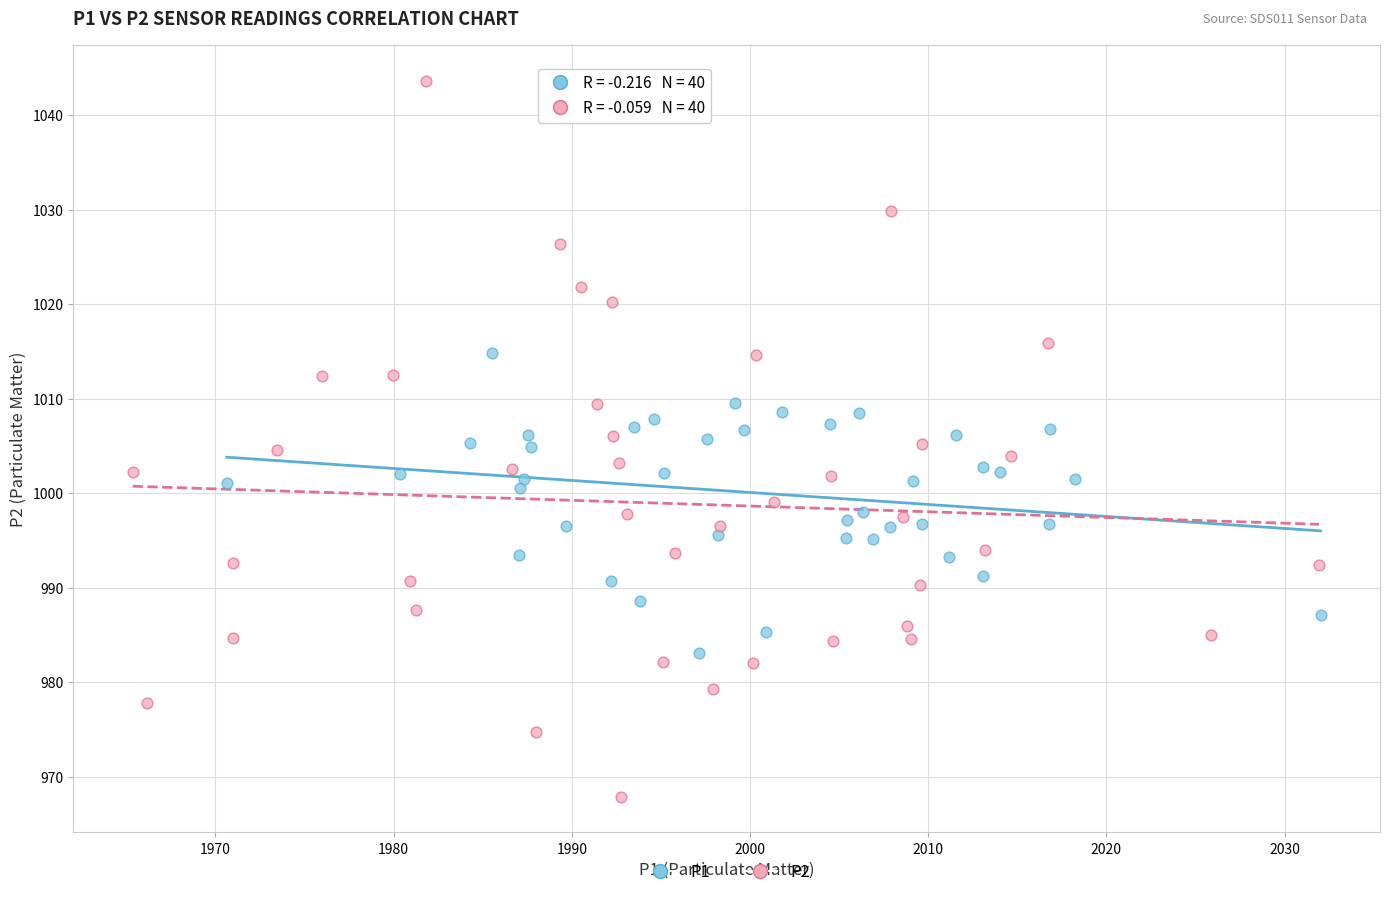

What are all the series names shown in the legend?

P1, P2